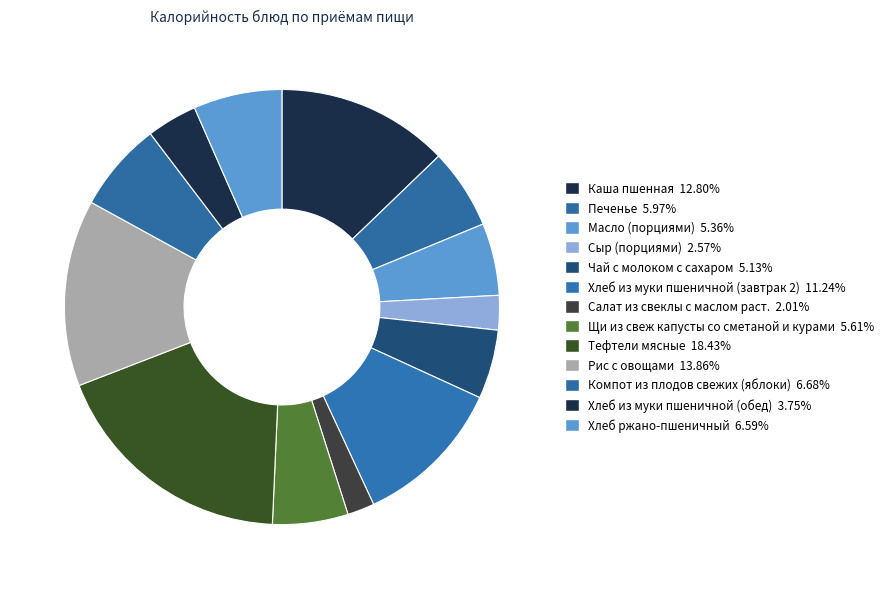

What is the ratio of the value at Щи из свеж капусты со сметаной и курами to the value at Хлеб из муки пшеничной (обед)?

1.5